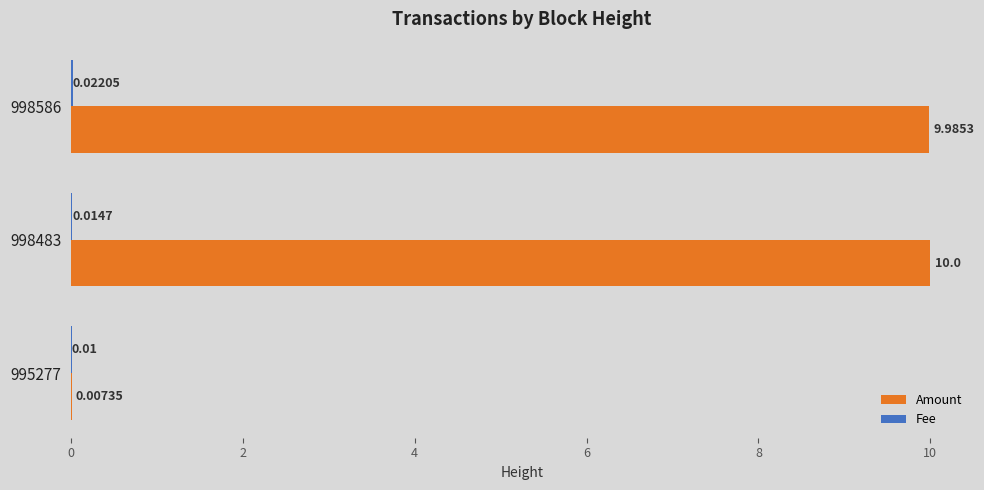

At which category is the sum across all series the highest?

998483